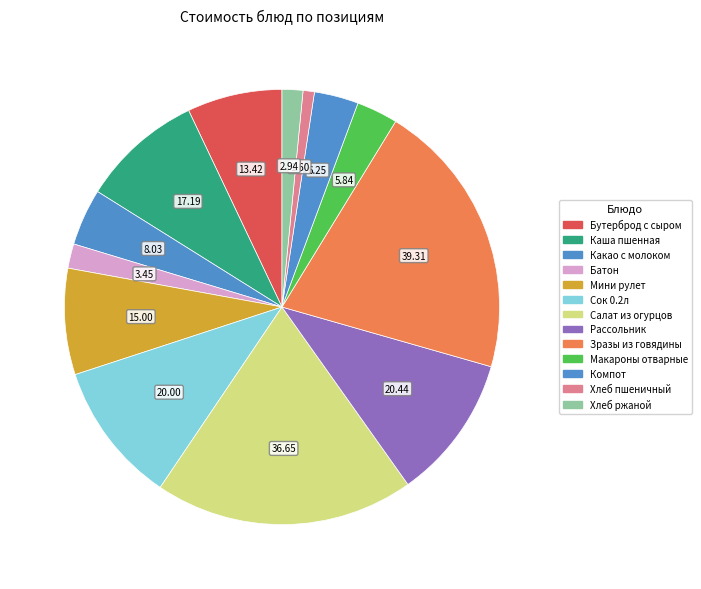

Count the number of slices in the pie.

13